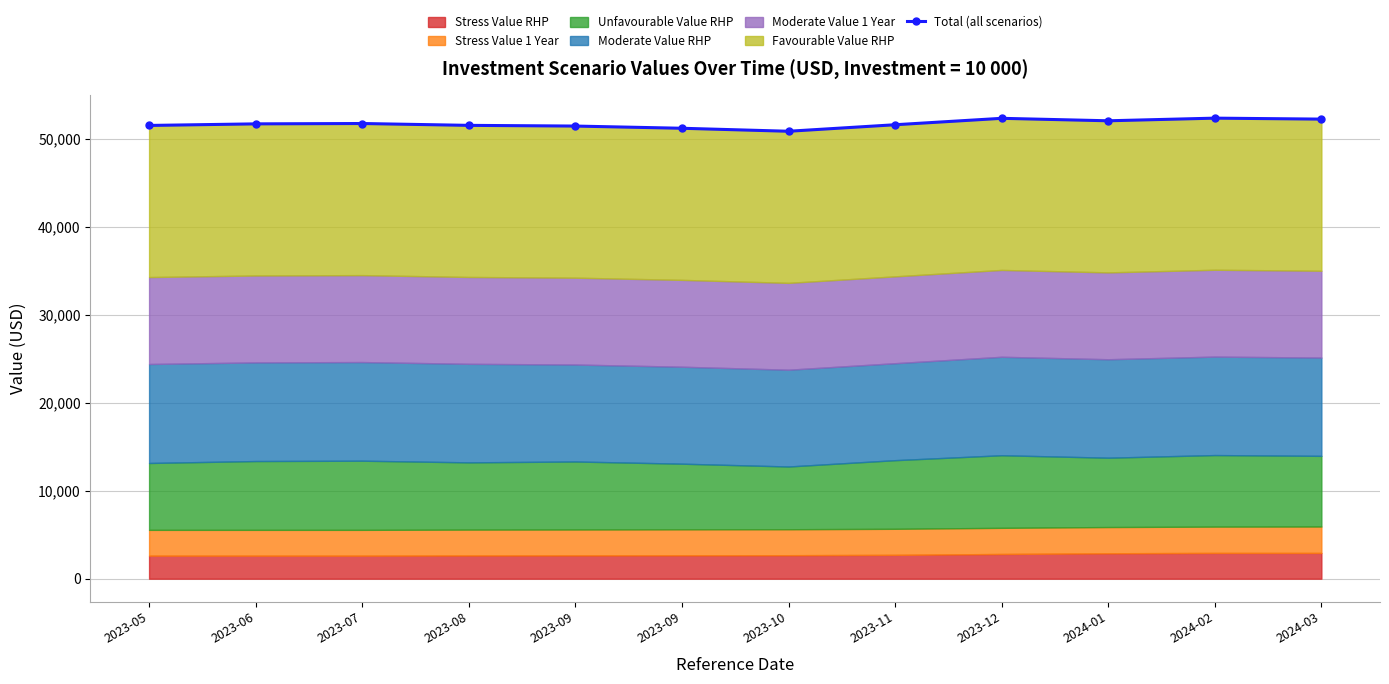

What is the difference between the second highest and minimum values?

1470